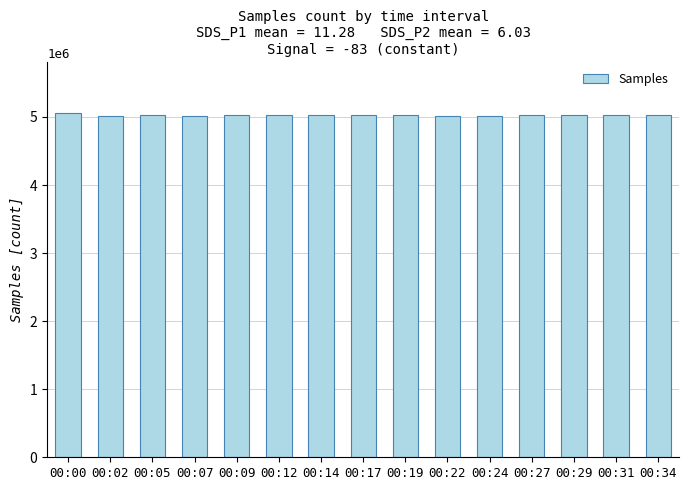

Does the chart contain any negative values?

No